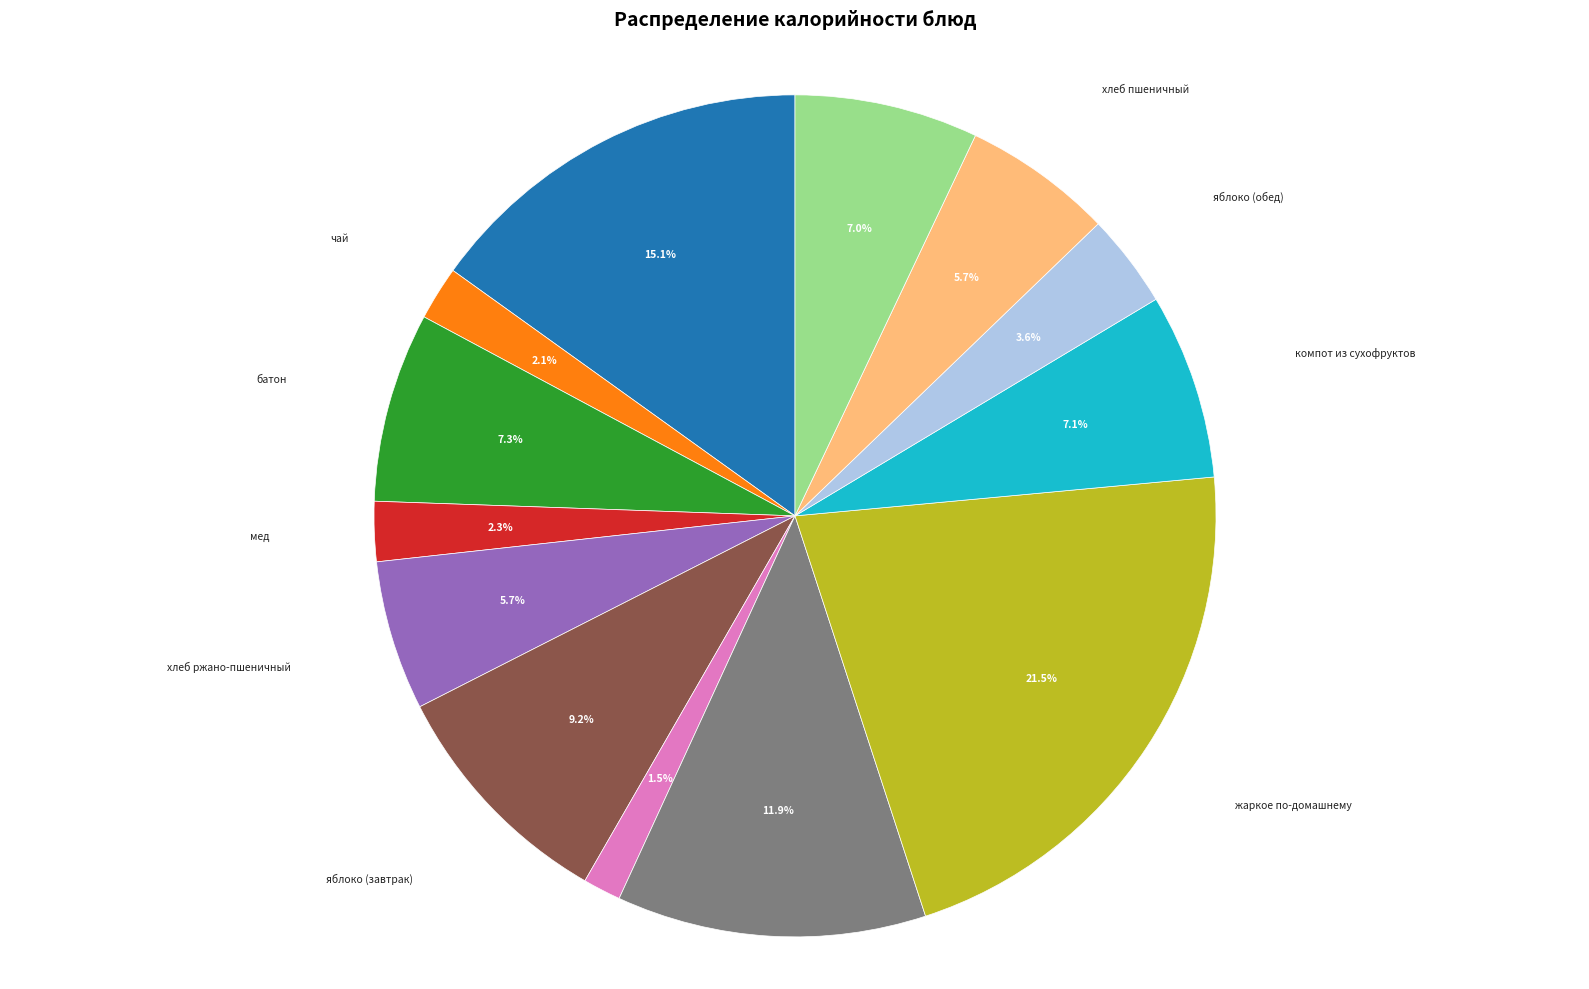

Is there a majority slice in this chart?

No